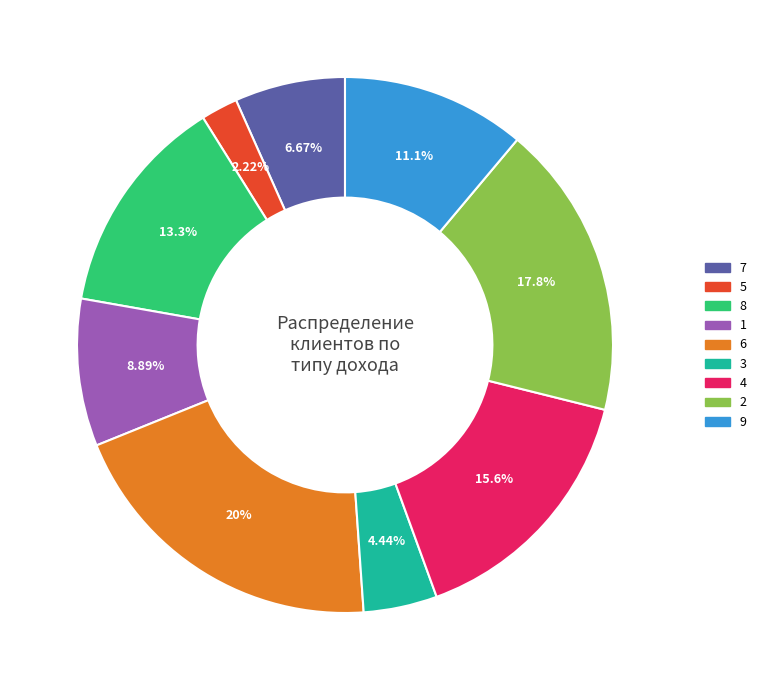

What portion of the pie excludes 1?

91.1%